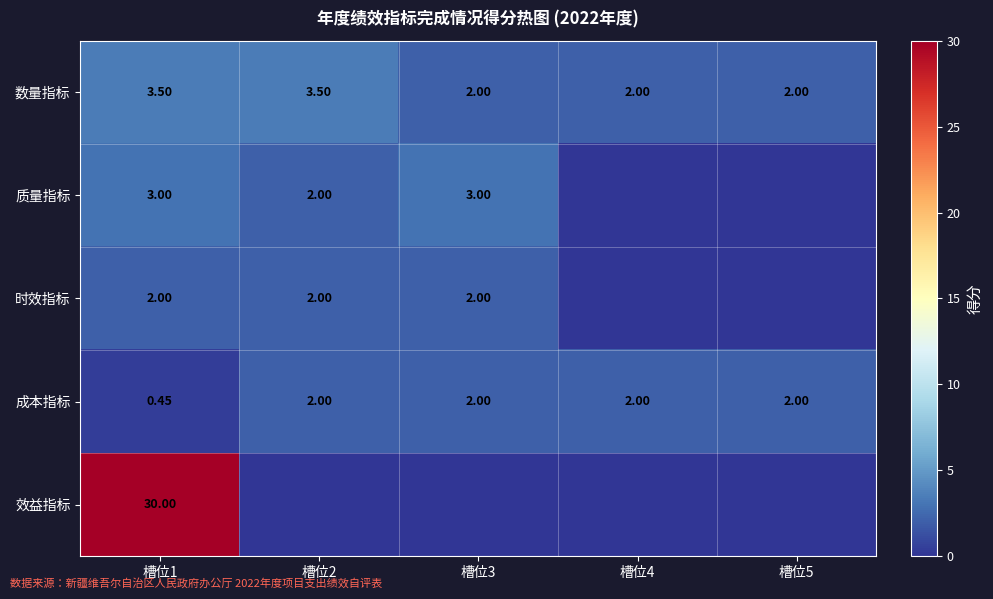

Is the value of 成本指标 at 槽位3 greater than the value of 数量指标 at 槽位2?

No